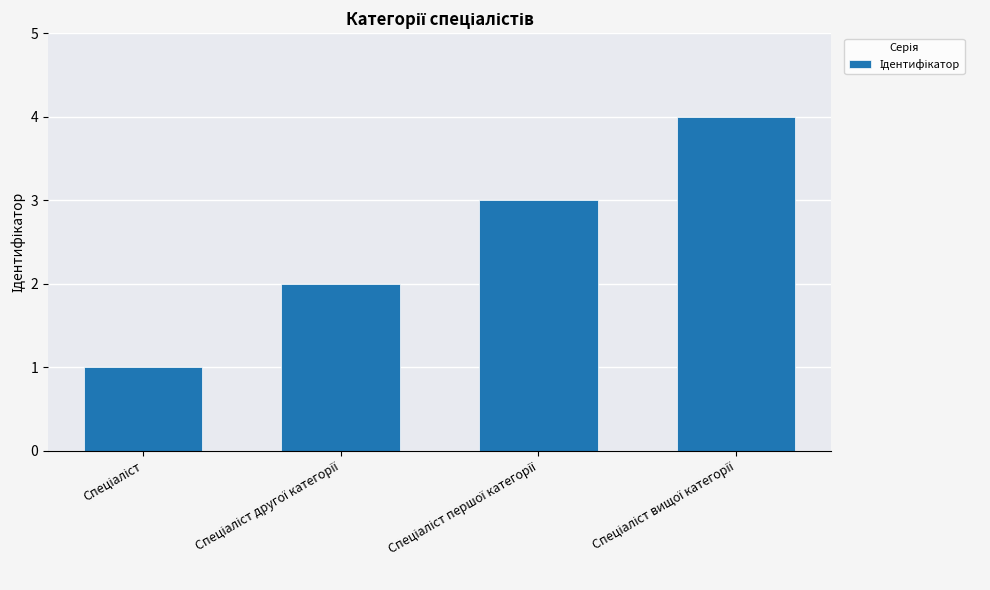

What is the difference between the maximum and minimum values?

3